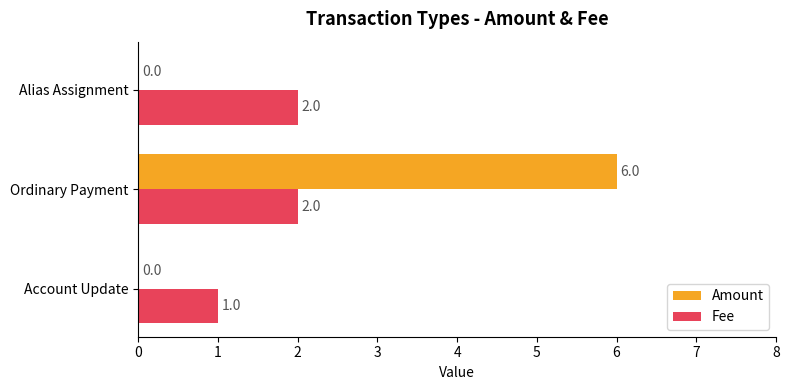

Which series has the largest total across all categories?

Amount